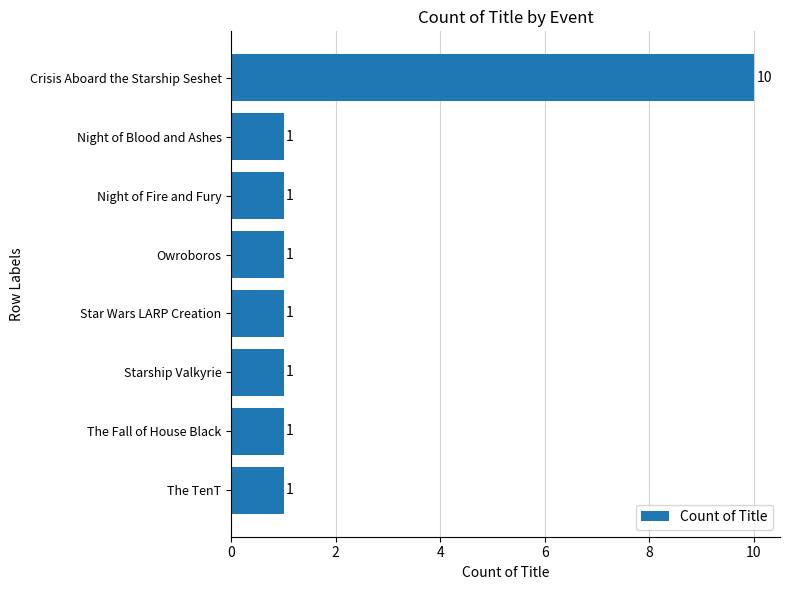

What is the label of the 1st bar from the top?

Crisis Aboard the Starship Seshet